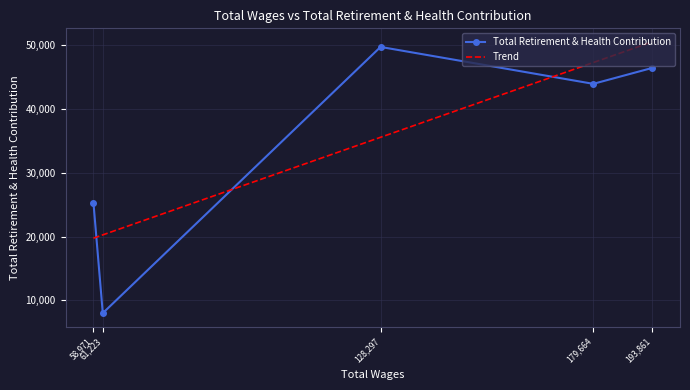

How many data points in Total Retirement & Health Contribution are less than 43908?

2